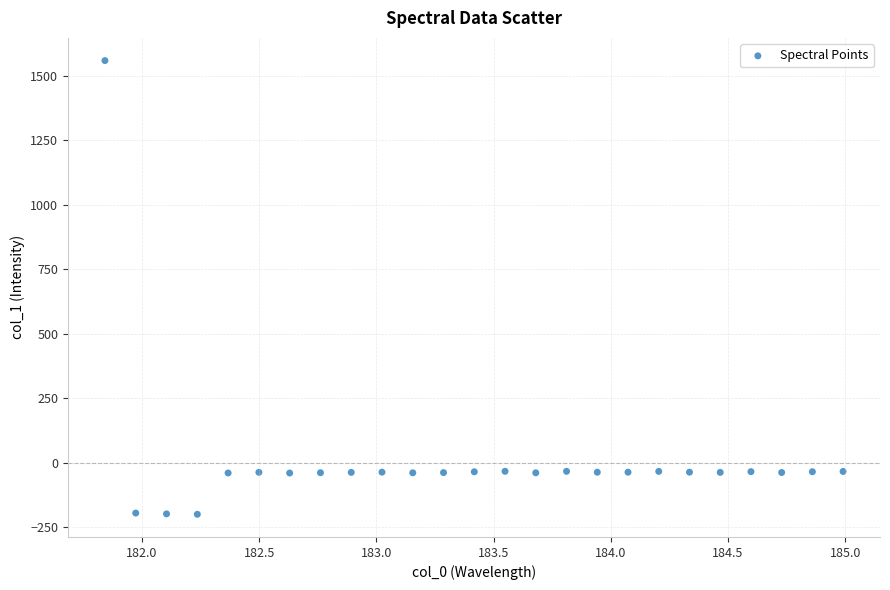

What is the range of X values (max minus min)?

3.1